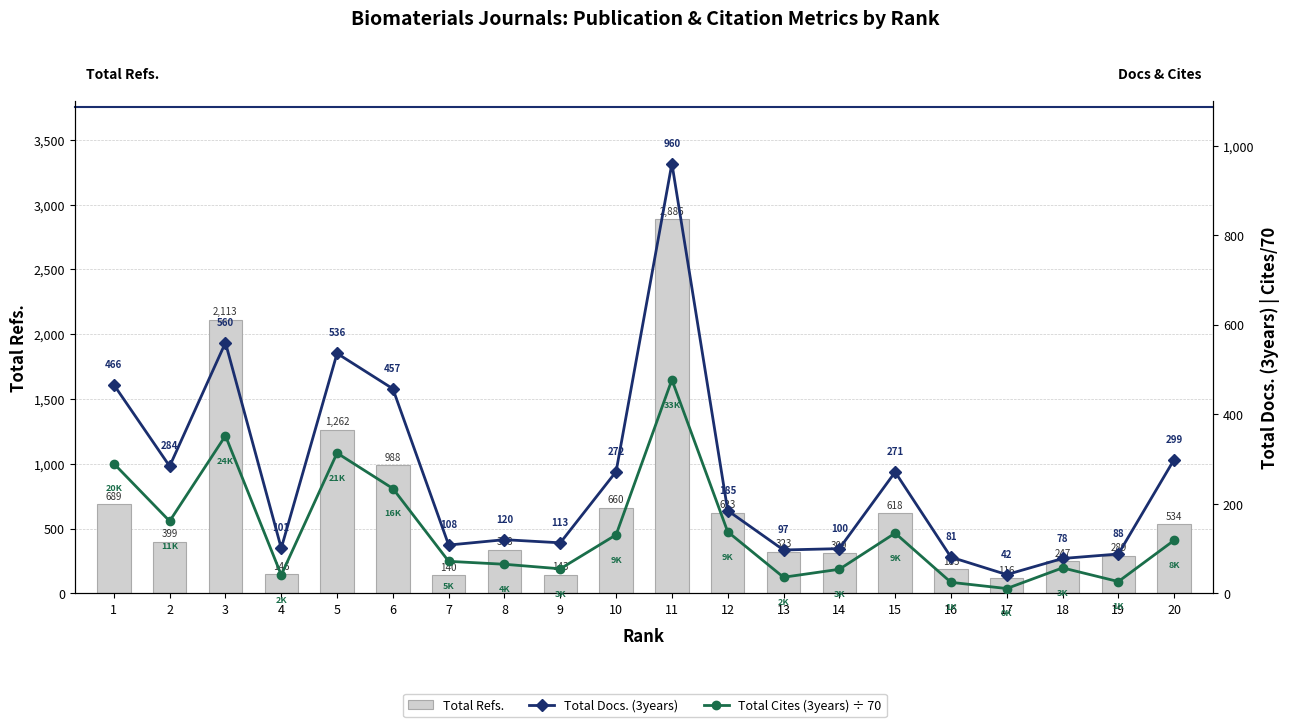

At which category is the sum across all series the highest?

11